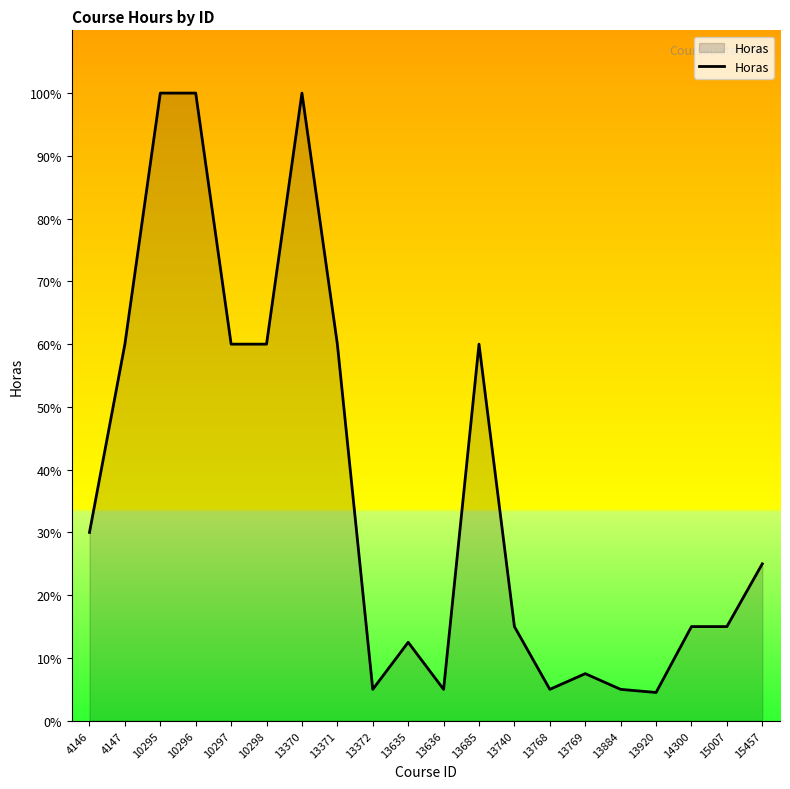

Approximately how many times larger is the value at 13370 compared to 13768?

20.0